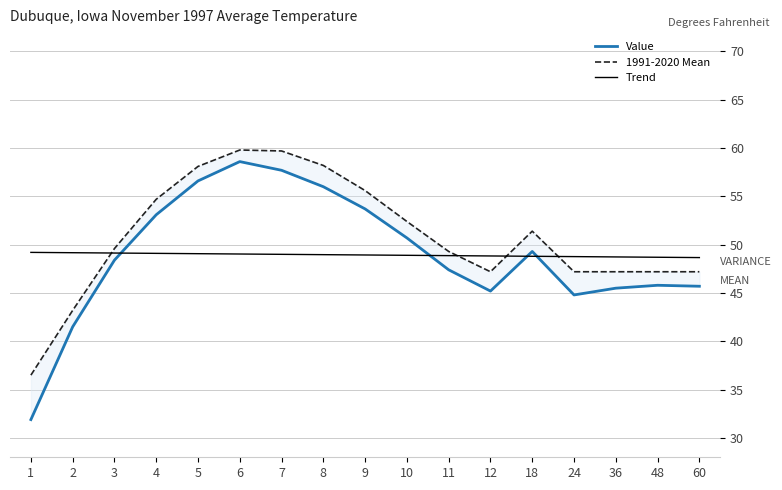

What is the total value across all series at 24?

140.8